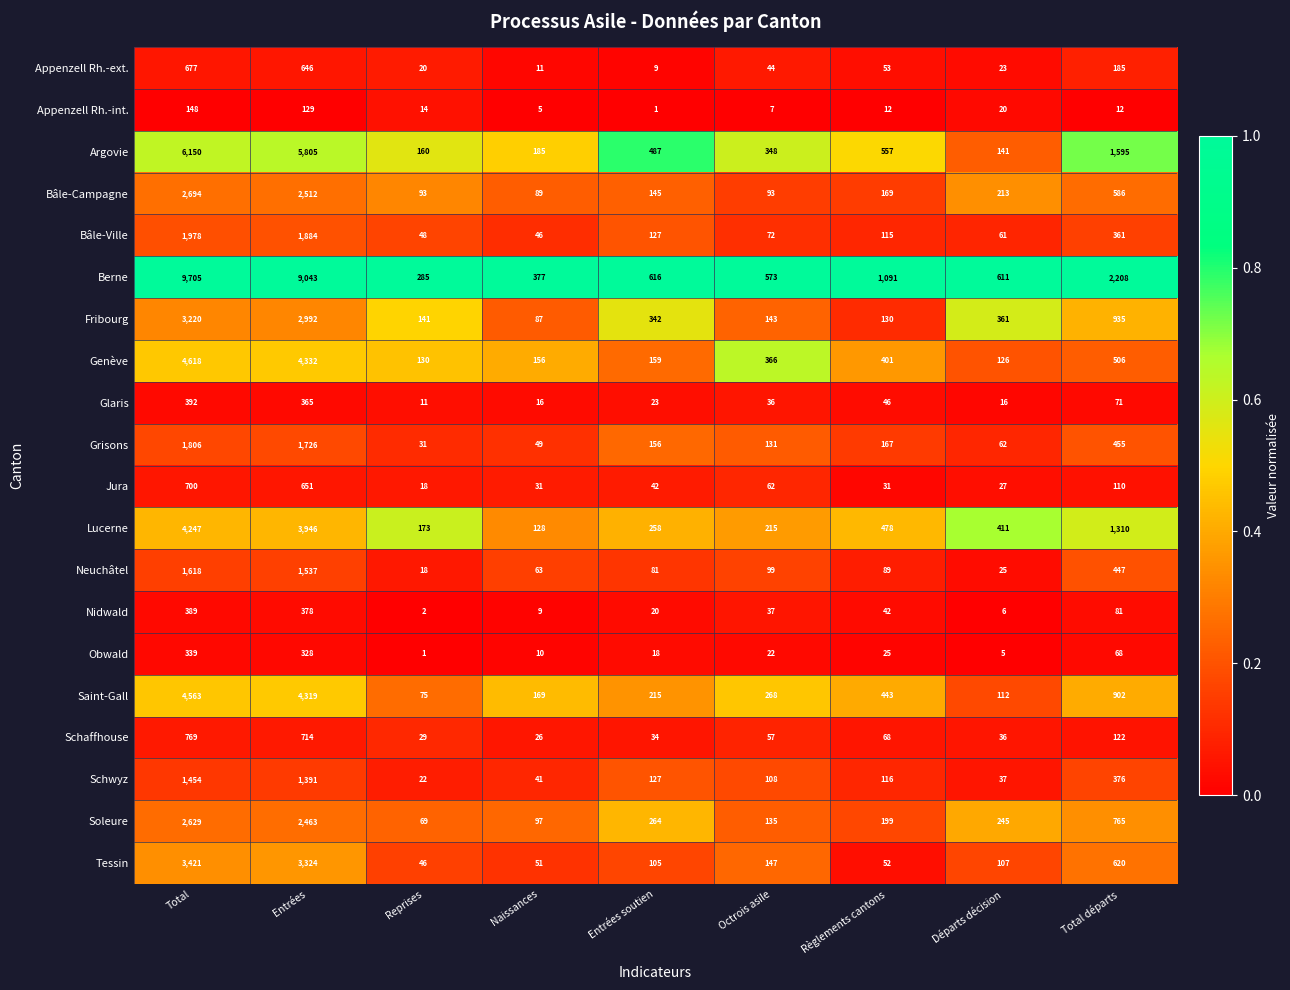

Is it true that Schaffhouse equals 24 at Octrois asile?

False